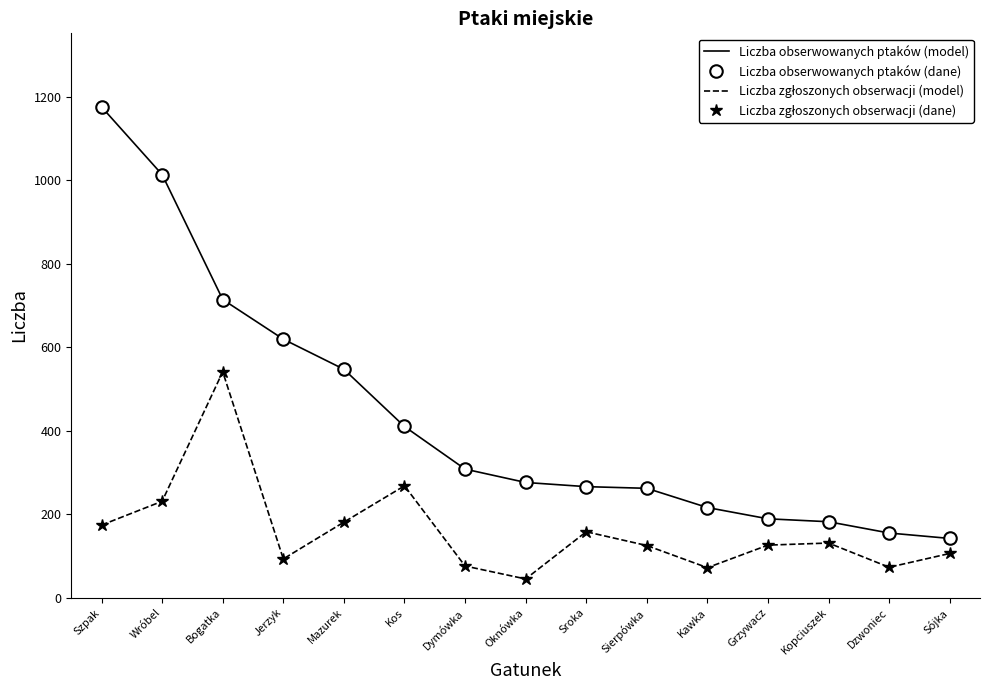

What is the total value across all series at Sójka?

496